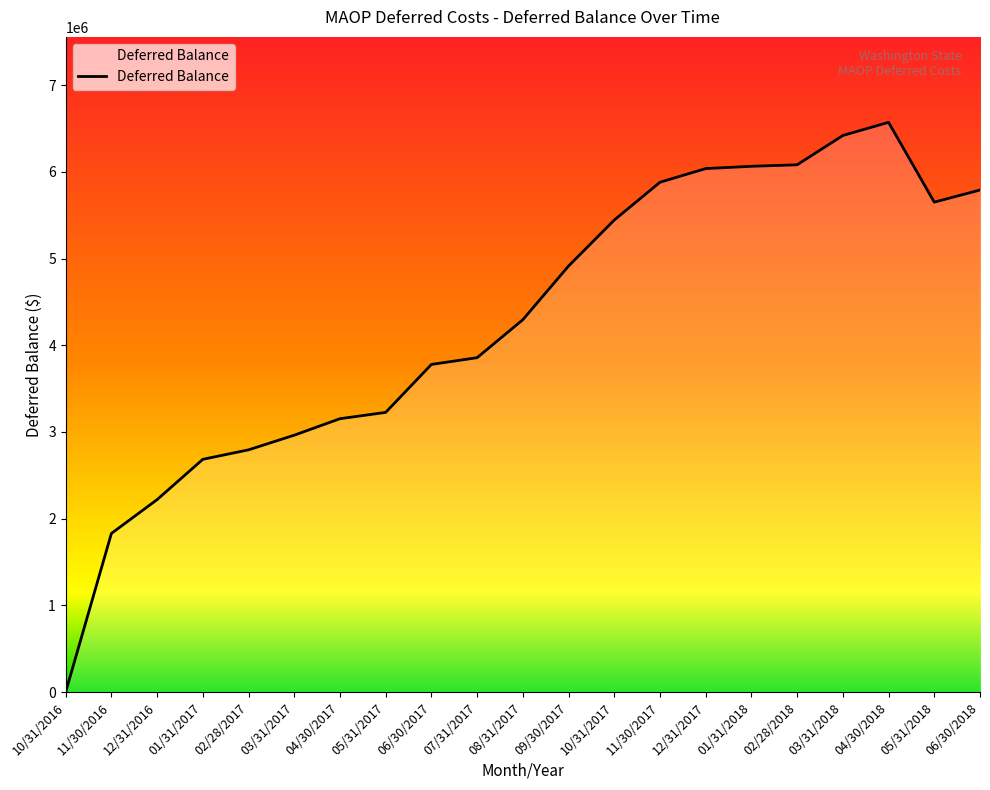

Which category has the highest value across all series?

04/30/2018